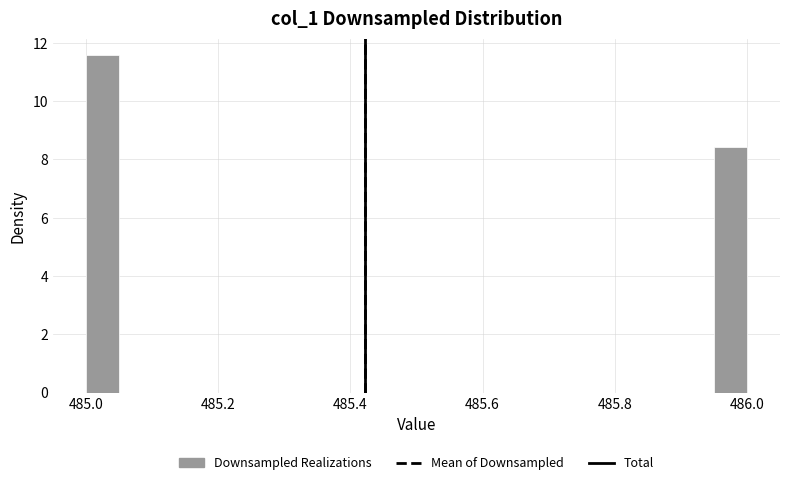

Around what value on the x-axis is the tallest bar? Give the approximate position of its centre, as read against the axis.

485.02